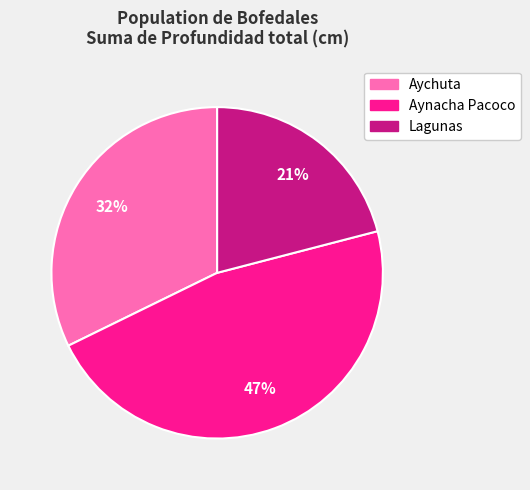

Do Aynacha Pacoco and Lagunas together represent more than half of the pie?

Yes